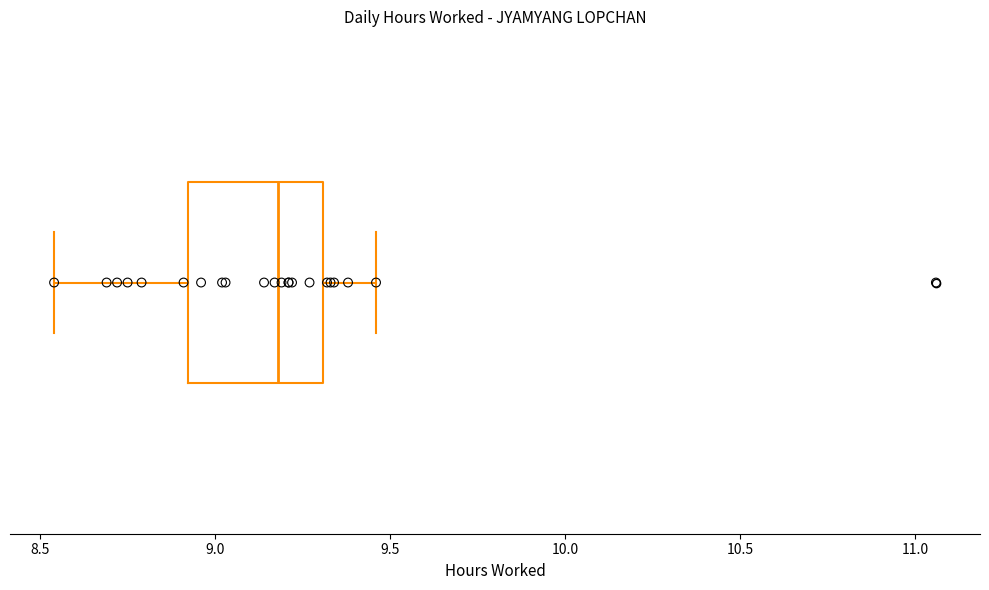

Transcribe this box plot: give where the median line is, the range the box spans, and where the two whiskers end, as read against the x-axis. The values are not printed on the chart, so give them approximately, as read against the axis.

median 9.20, box 8.90 to 9.30, whiskers 8.55 to 9.45